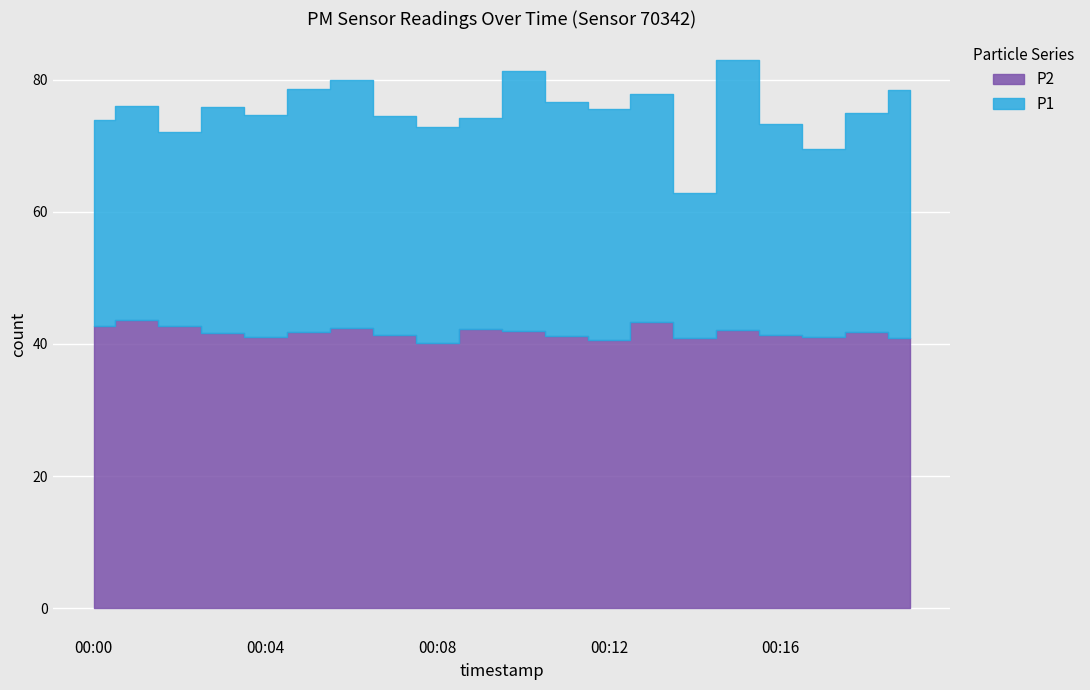

Which series changed the most between 00:08 and 00:09?

P2